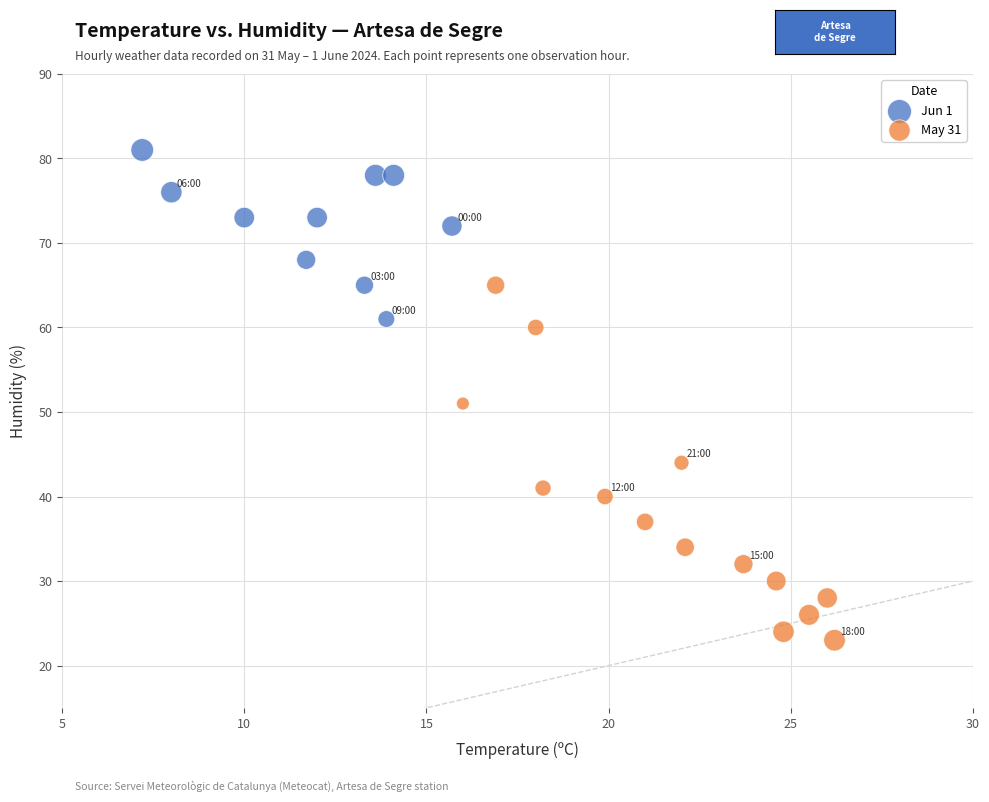

Which series reaches the maximum Y coordinate?

Jun 1